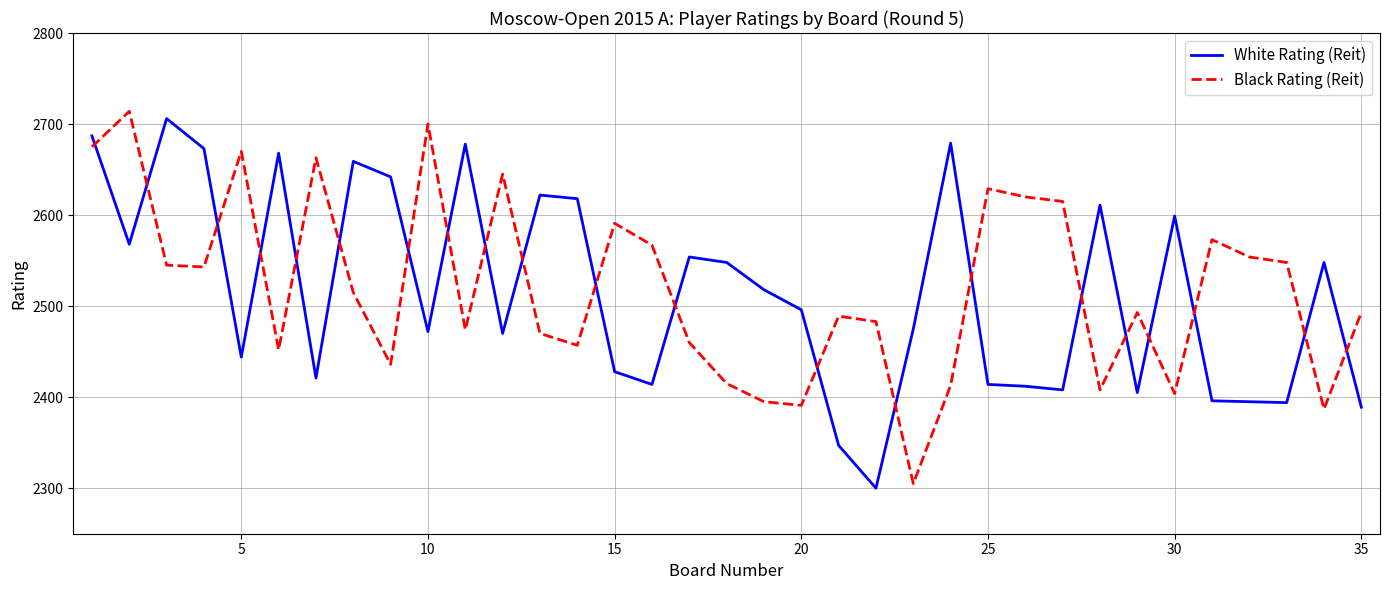

What is the smallest value displayed?

2300